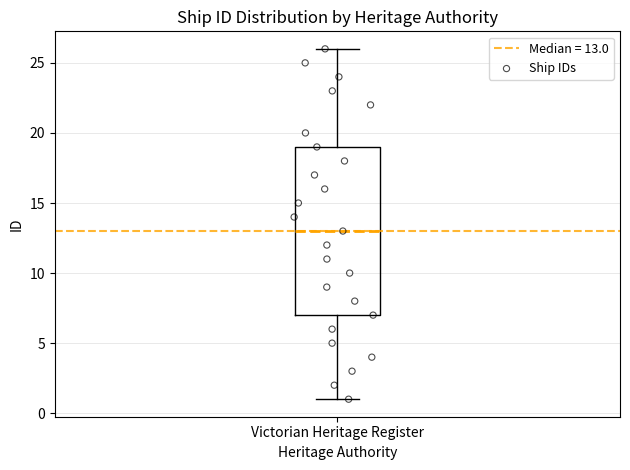

Read this box plot against the y-axis: the position of the median line, the range covered by the box, and the ends of both whiskers. The values are not printed on the chart, so give them approximately, as read against the axis.

median 13, box 7 to 19, whiskers 1 to 26